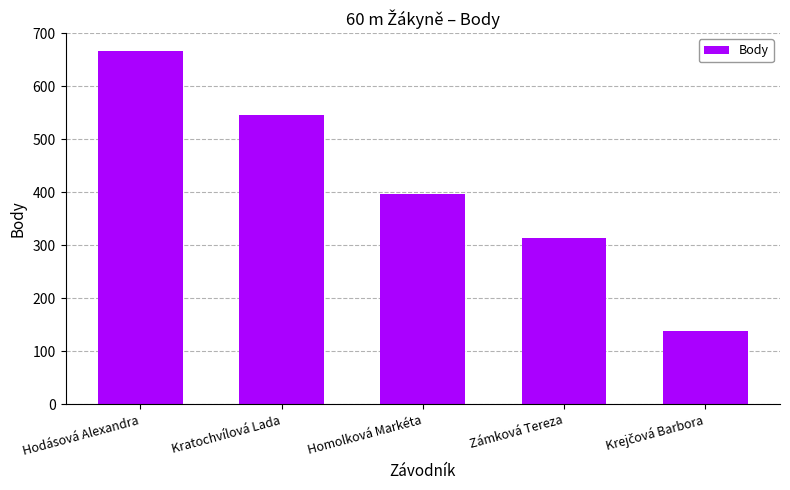

What value does the data have at Zámková Tereza, to the nearest 50?

300